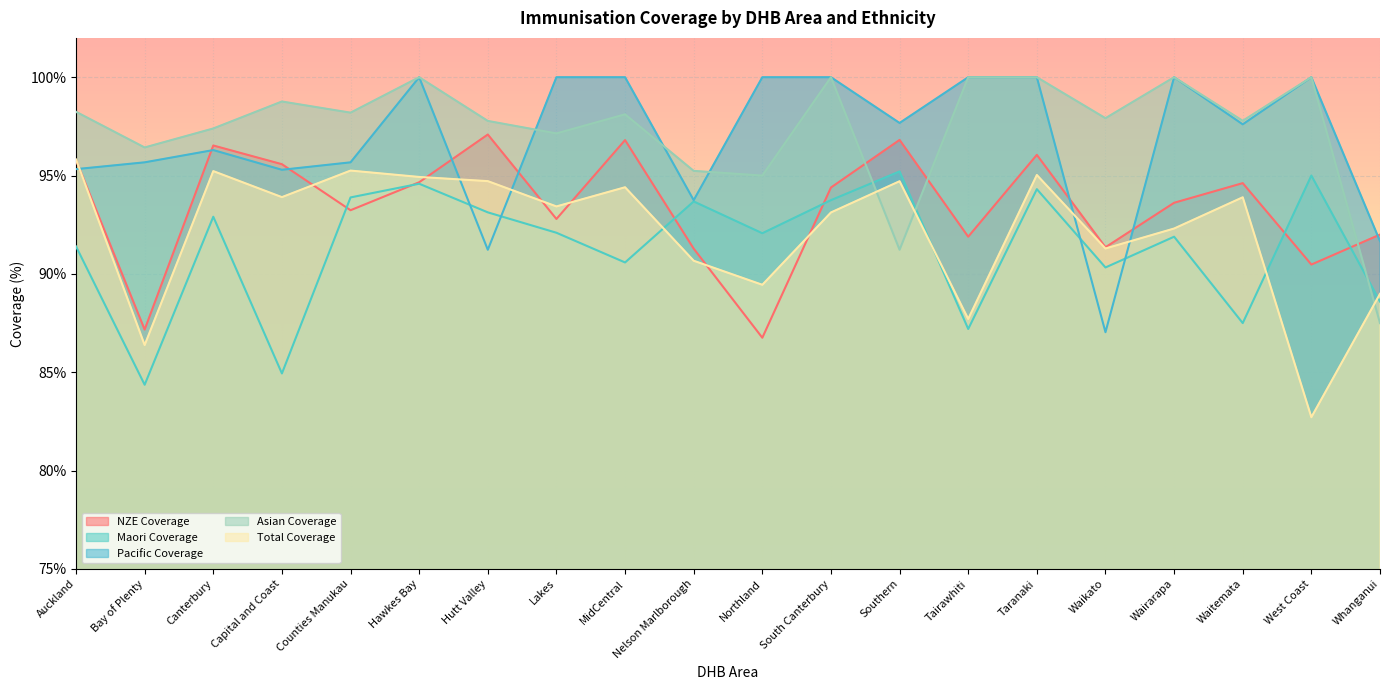

Where is NZE Coverage nearest to the value 0?

Northland